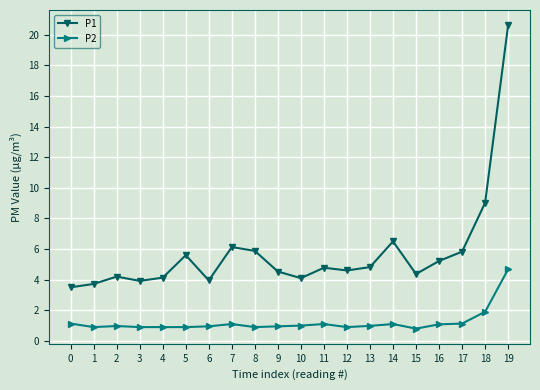

What are all the series names shown in the legend?

P1, P2